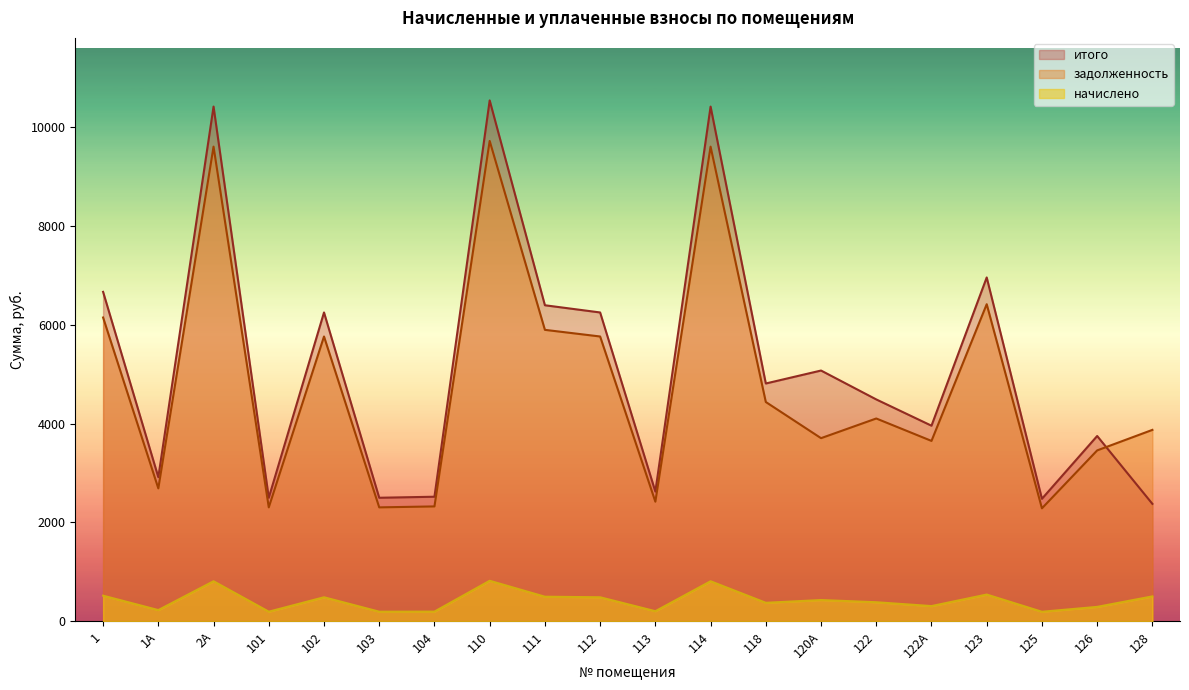

True or false: итого and задолженность cross at least once.

True